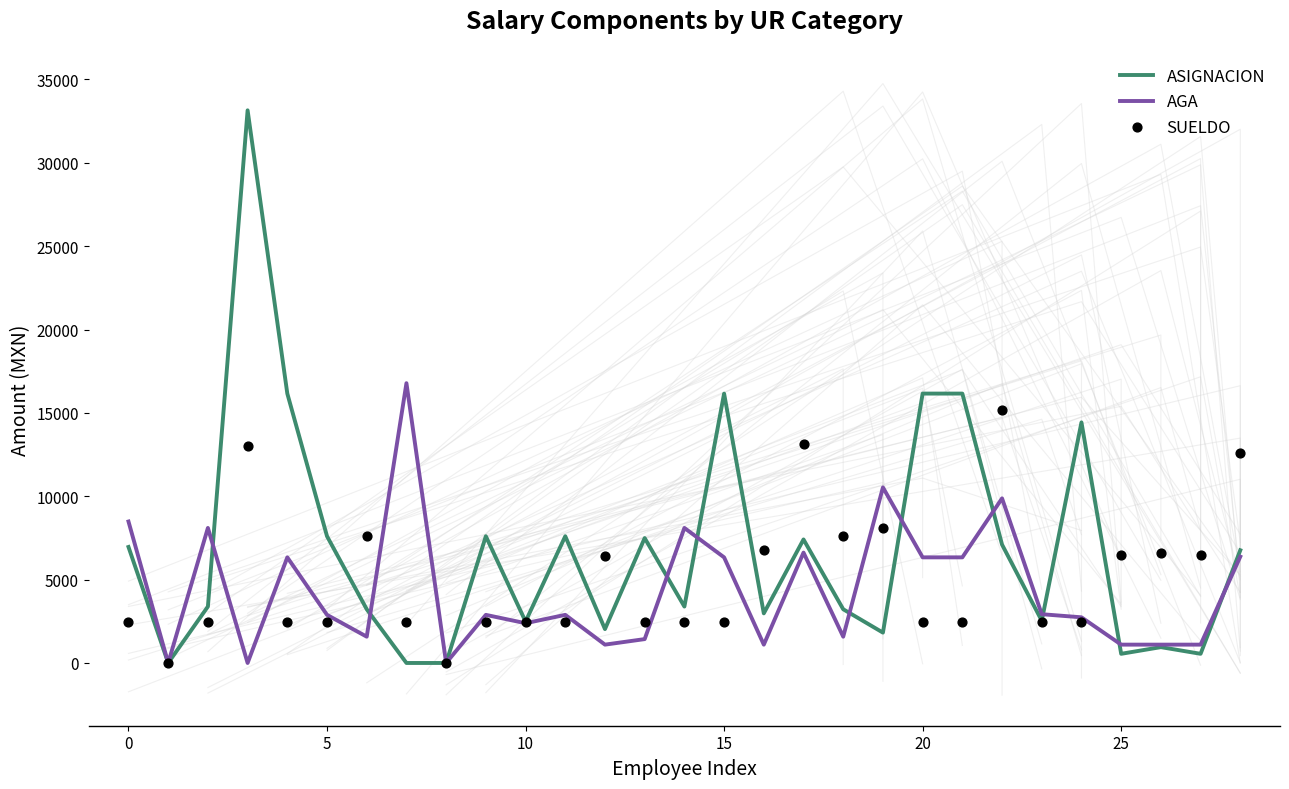

Which series has the largest total across all categories?

ASIGNACION